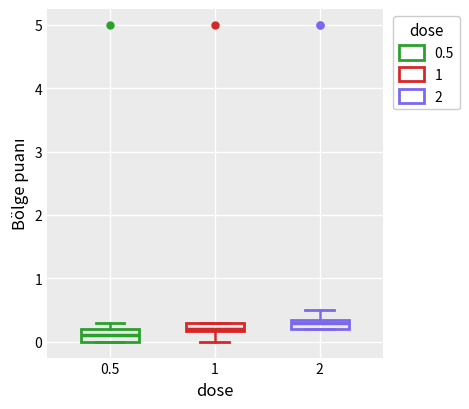

Where is the upper edge of the box at x = 1 on the y-axis? The values are not printed on the chart, so give them approximately, as read against the axis.

0.3